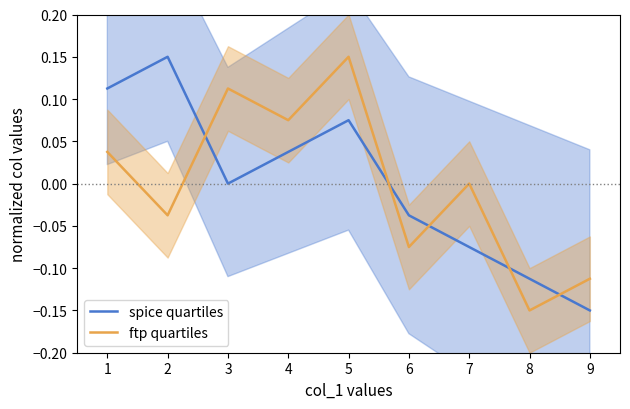

Count the spice quartiles values in the range 0 to 1.

5